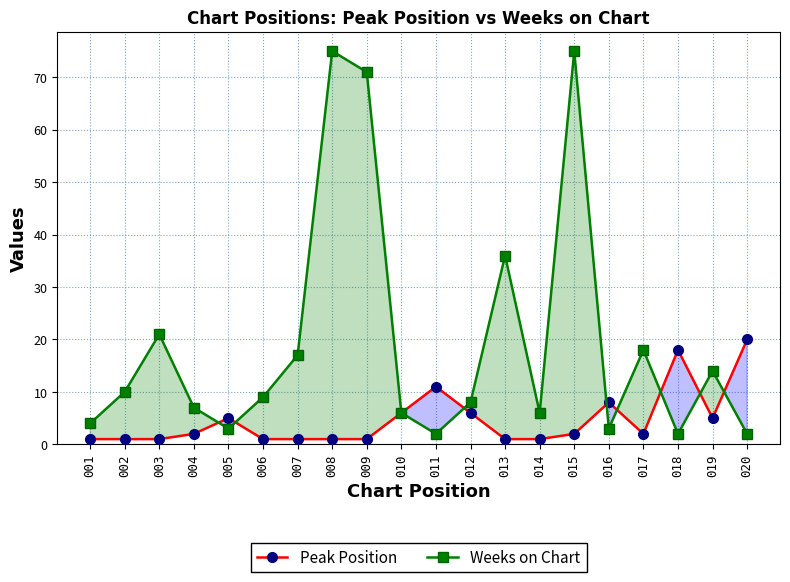

Where does the Weeks on Chart series first go above 9?

002